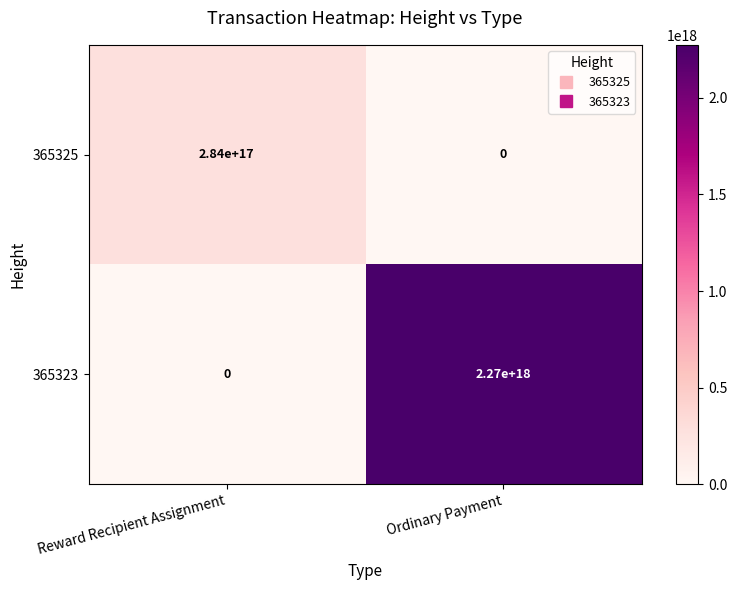

Which series has the largest total across all categories?

365323